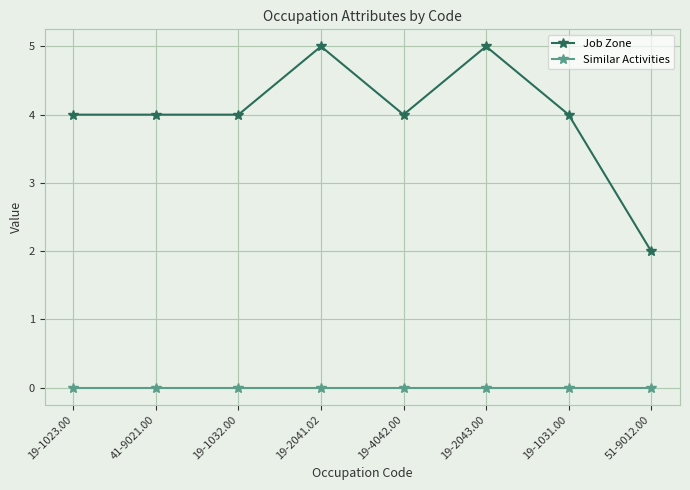

Rank the series by their maximum value, from highest to lowest.

Job Zone, Similar Activities